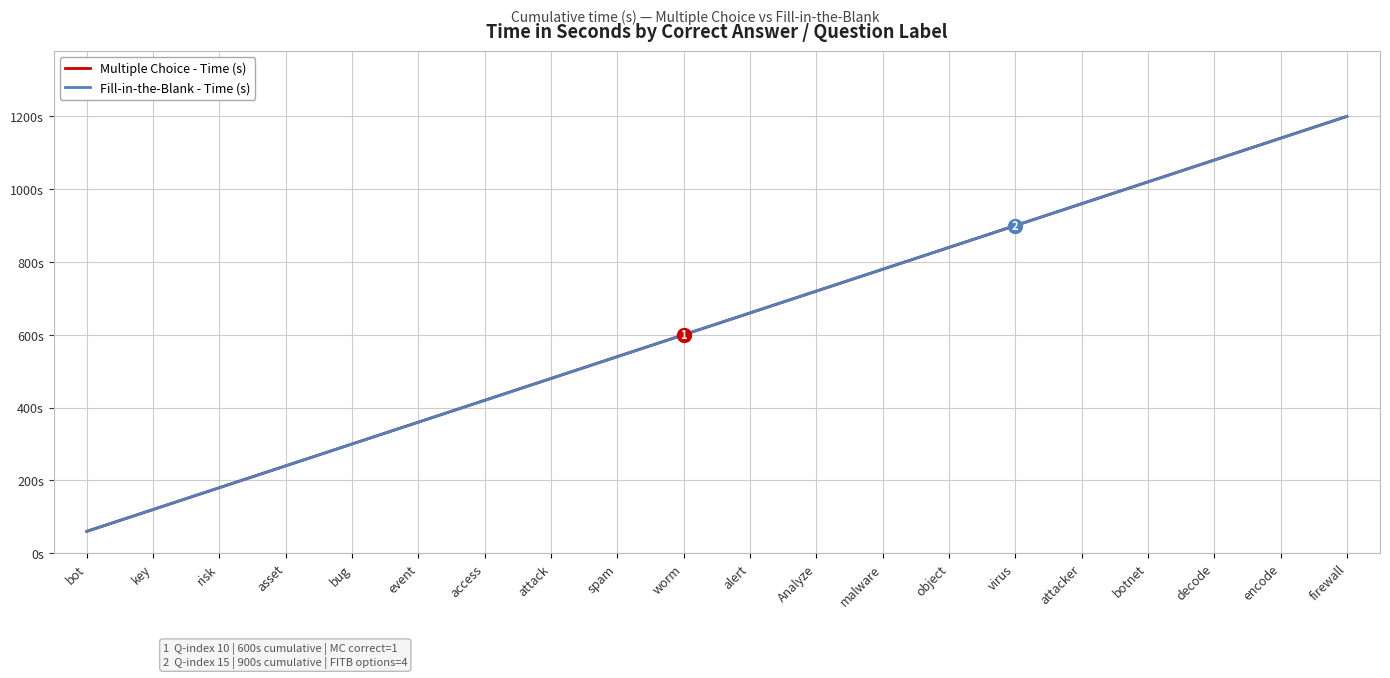

Reading right to left, list all the values displayed in this chart.

Multiple Choice - Time (s): firewall=1200	encode=1140	decode=1080	botnet=1020	attacker=960	virus=900	object=840	malware=780	Analyze=720	alert=660	worm=600	spam=540	attack=480	access=420	event=360	bug=300	asset=240	risk=180	key=120	bot=60
Fill-in-the-Blank - Time (s): firewall=1200	encode=1140	decode=1080	botnet=1020	attacker=960	virus=900	object=840	malware=780	Analyze=720	alert=660	worm=600	spam=540	attack=480	access=420	event=360	bug=300	asset=240	risk=180	key=120	bot=60